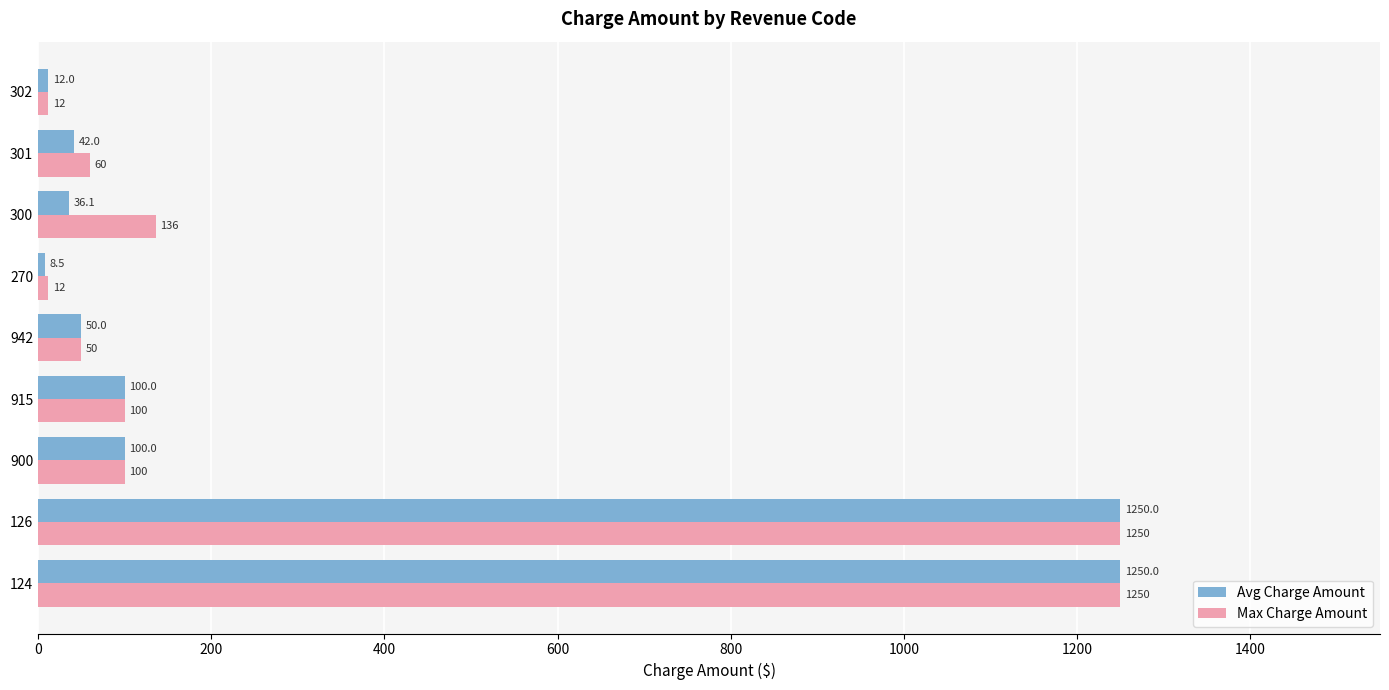

Which series changed the most between 124 and 301?

Avg Charge Amount